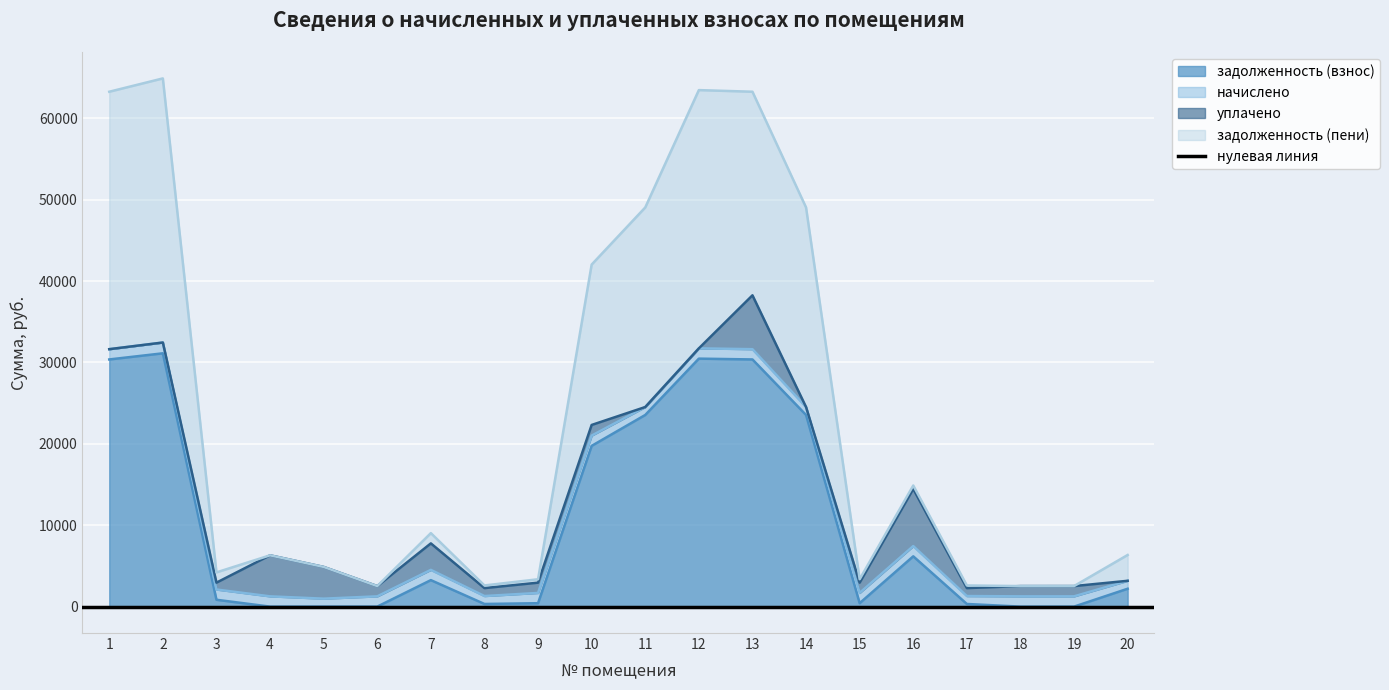

Rank the categories by задолженность (взнос) value from lowest to highest.

4, 6, 18, 19, 5, 8, 17, 9, 15, 3, 20, 7, 16, 10, 11, 14, 1, 13, 12, 2